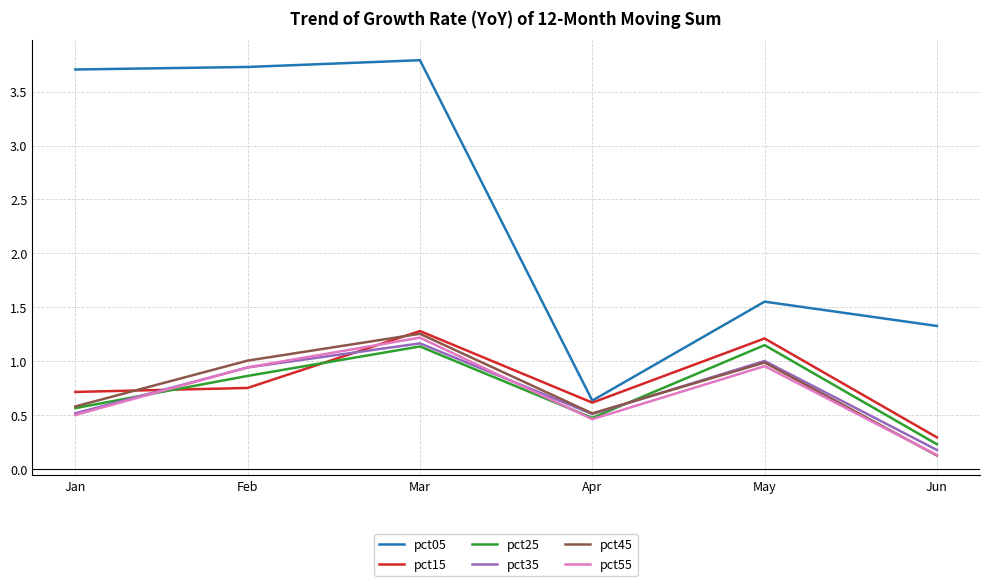

Where do pct15 and pct35 first cross each other?

Jan and Feb